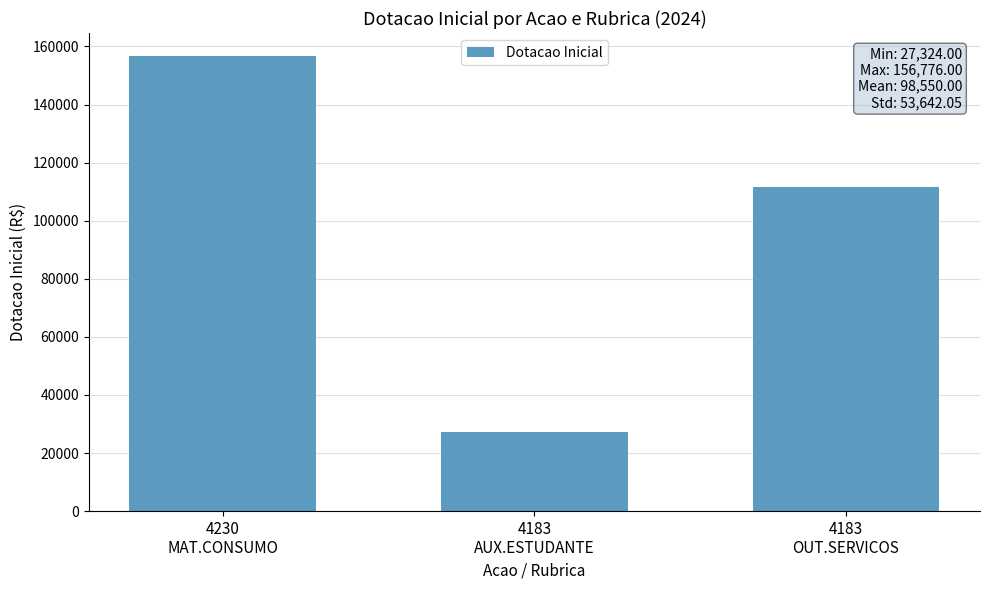

What is the sum of the values at 4183
AUX.ESTUDANTE and 4183
OUT.SERVICOS?

138874